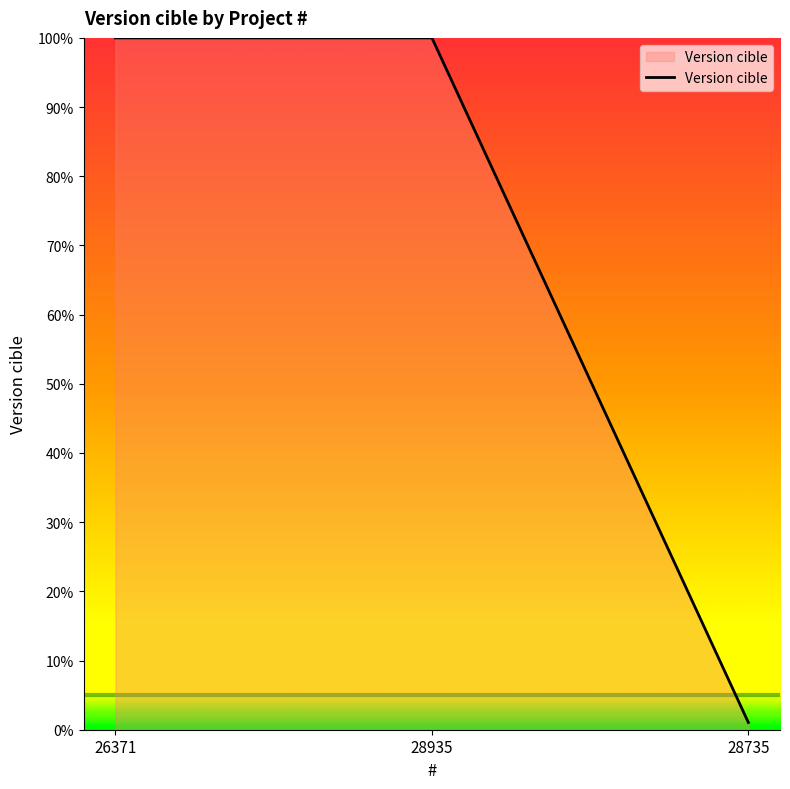

What is the maximum value shown in the chart?

100.0